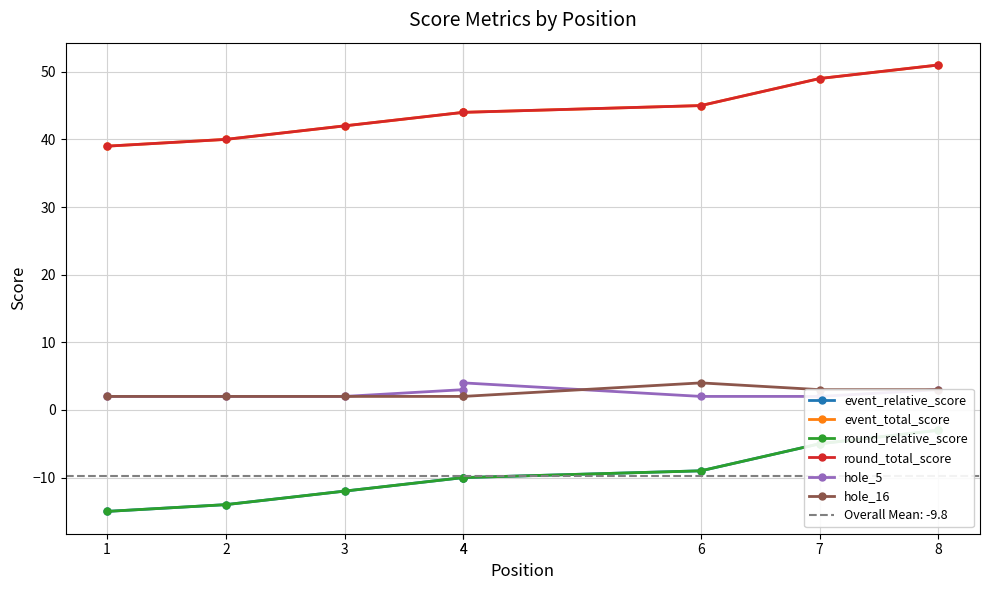

What are all the series names shown in the legend?

event_relative_score, event_total_score, round_relative_score, round_total_score, hole_5, hole_16